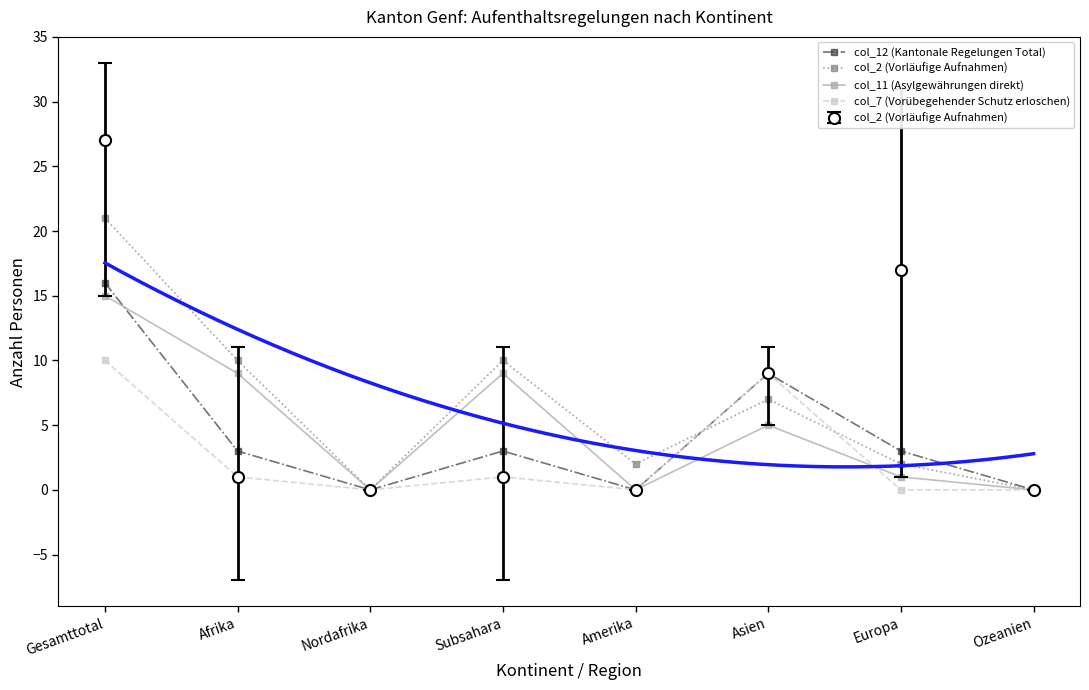

What is the value of the col_11 (Asylgewährungen direkt) point at the 1st from the left?

15